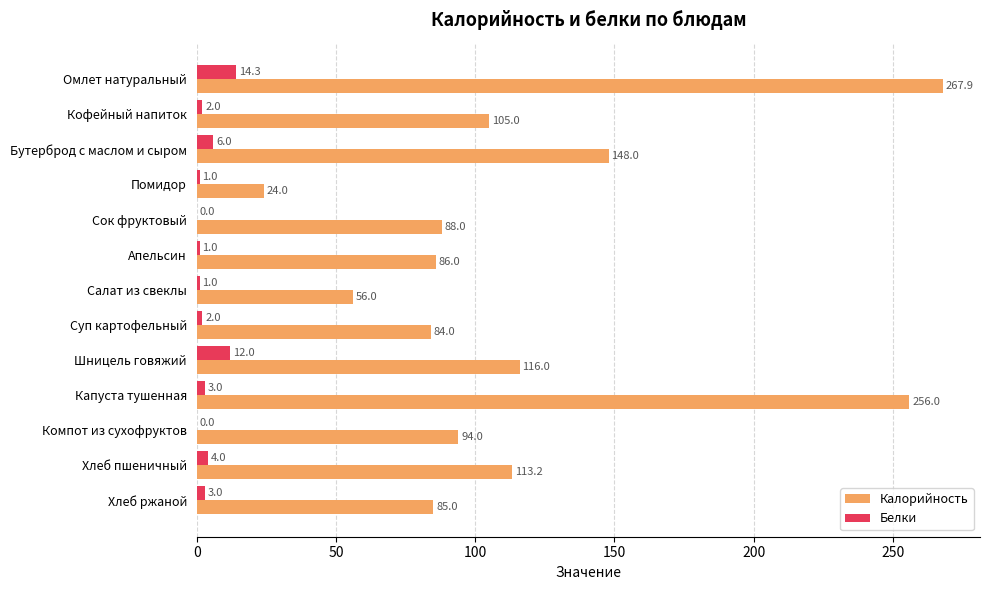

What are all the series names shown in the legend?

Калорийность, Белки